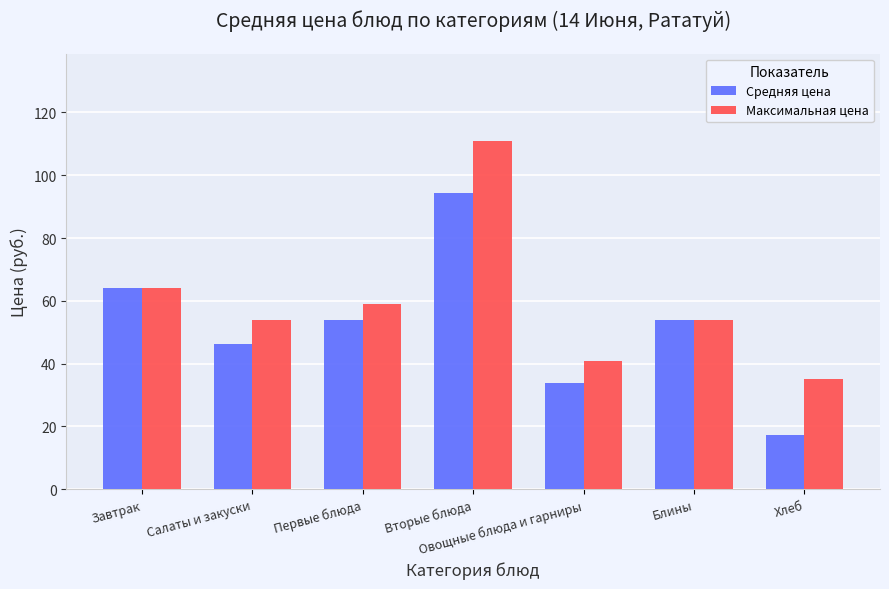

Which series has the widest spread of values?

Средняя цена